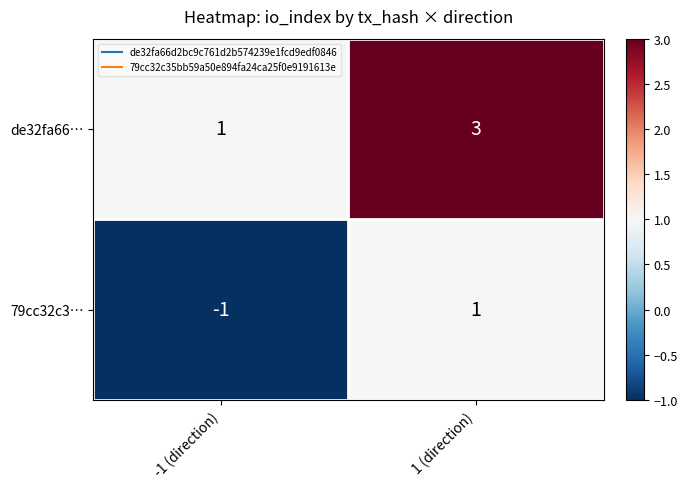

At which label is 79cc32c3… closest to 0?

-1 (direction)